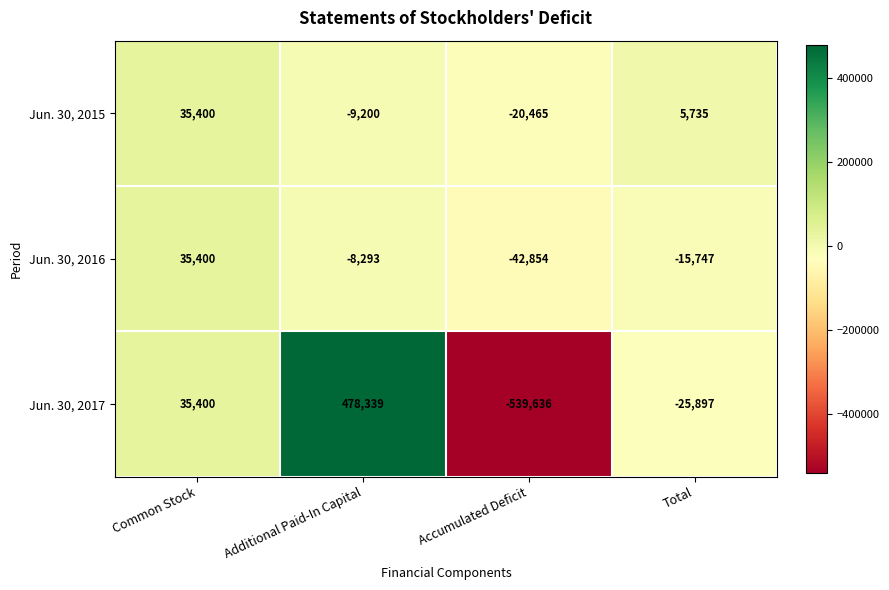

Which series changed the most between Common Stock and Total?

Jun. 30, 2017